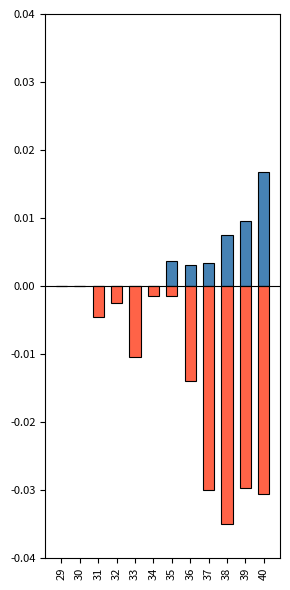

At which category is the sum across all series the highest?

35